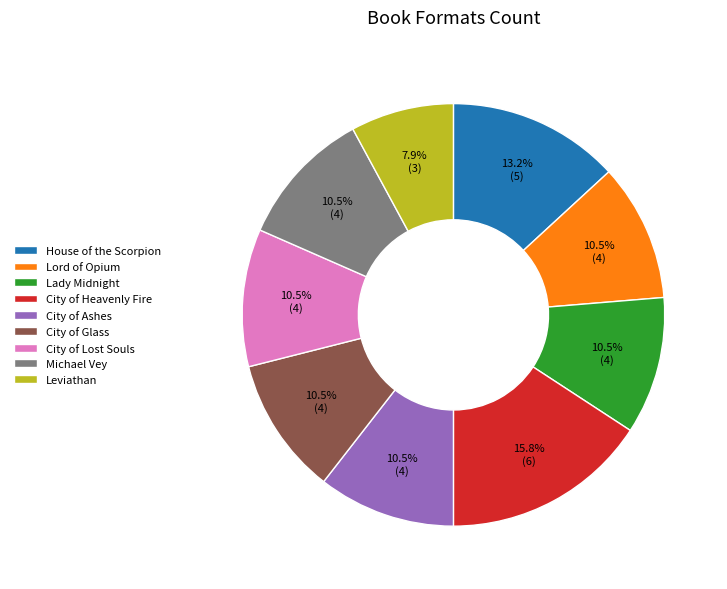

What is the ratio of the value at City of Lost Souls to the value at Leviathan?

1.3